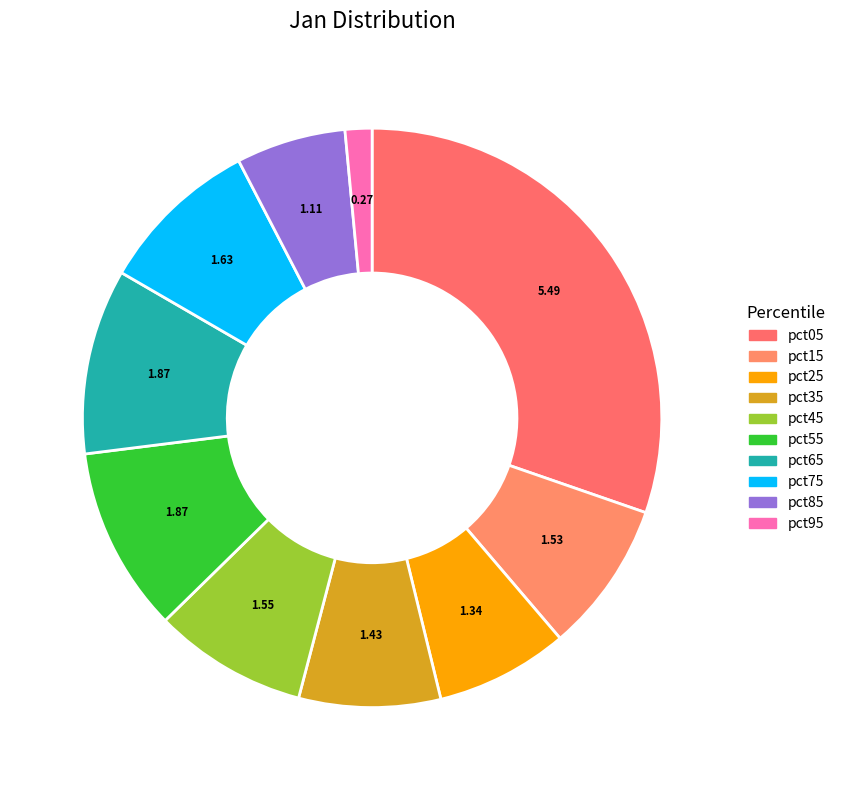

Approximately how many times larger is the value at pct05 compared to pct85?

5.0